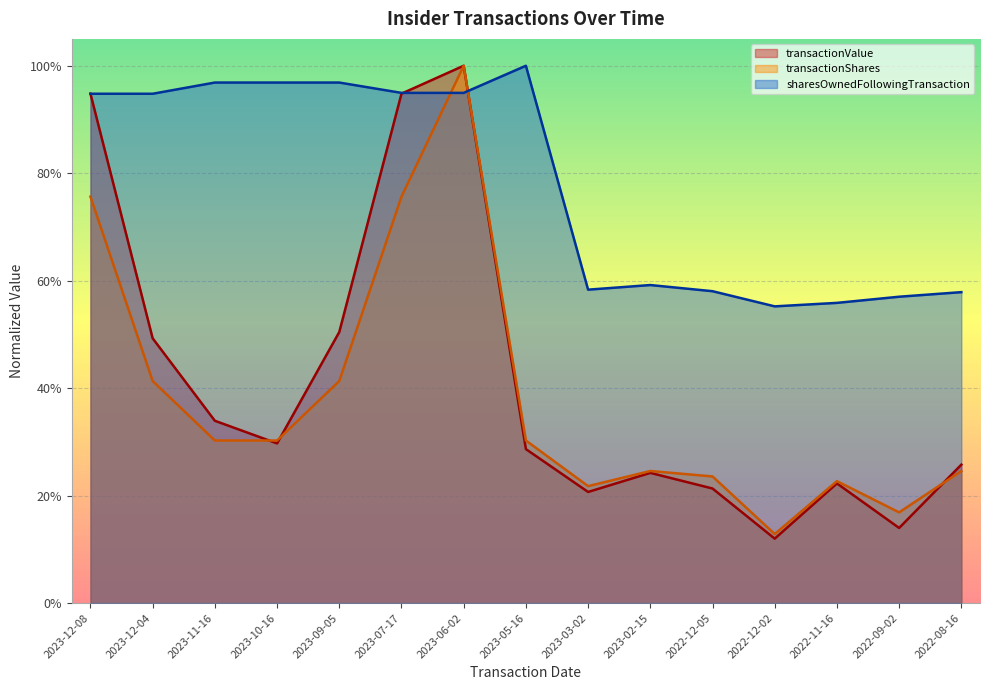

True or false: transactionValue has a value of 0.1 at 2022-12-02.

False